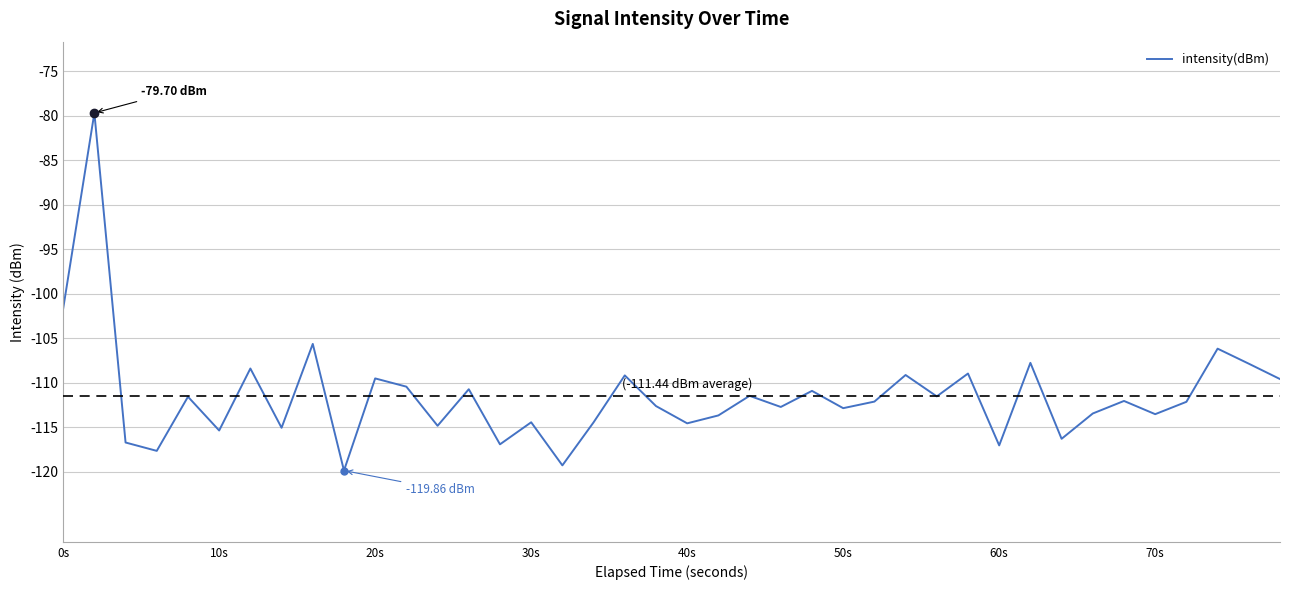

Does the chart display data point markers on the line(s)?

No